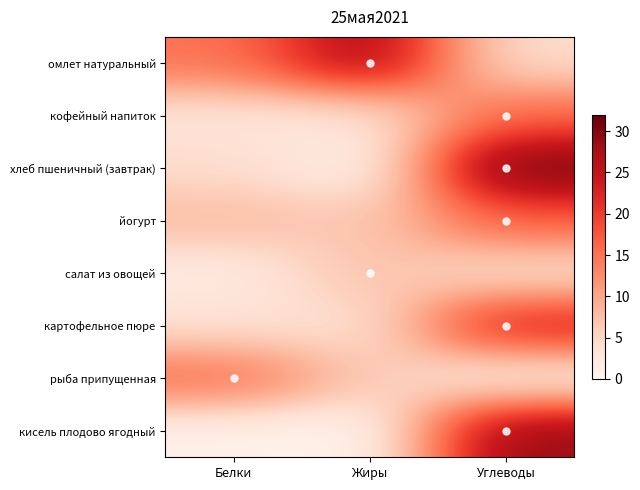

Reading left to right, what are all the values shown in this chart?

омлет натуральный: Белки=15.0	Жиры=28.0	Углеводы=4.0
кофейный напиток: Белки=3.0	Жиры=3.0	Углеводы=16.0
хлеб пшеничный (завтрак): Белки=4.4	Жиры=0.6	Углеводы=31.9
йогурт: Белки=8.0	Жиры=6.4	Углеводы=17.0
салат из овощей: Белки=1.8	Жиры=7.5	Углеводы=3.4
картофельное пюре: Белки=3.7	Жиры=3.5	Углеводы=23.5
рыба припущенная: Белки=15.6	Жиры=6.6	Углеводы=0.8
кисель плодово ягодный: Белки=0.8	Жиры=0.0	Углеводы=29.0